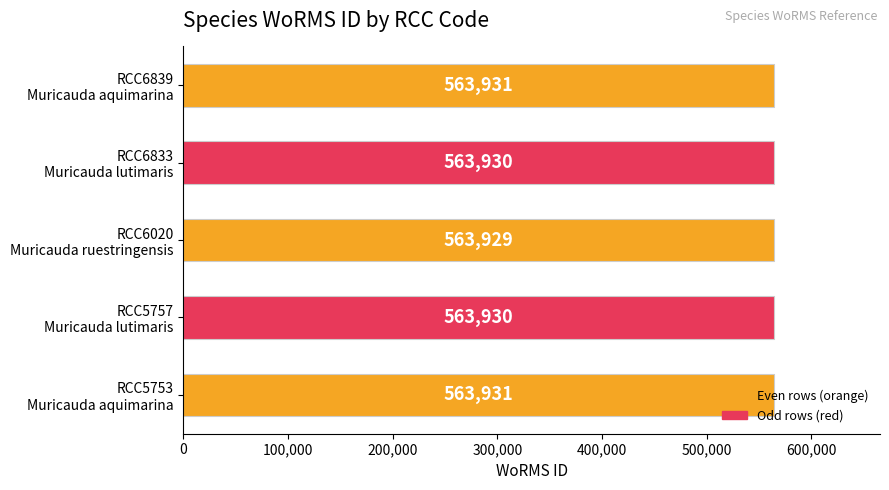

Does the chart contain stacked bars?

No